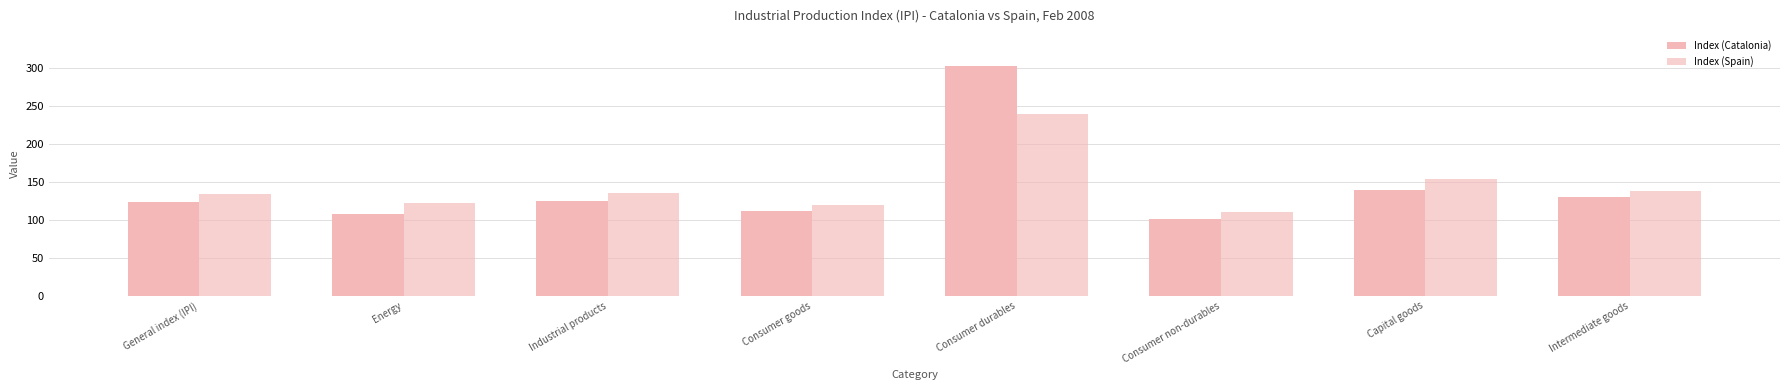

List the labels in order of Index (Catalonia) value, largest first.

Consumer durables, Capital goods, Intermediate goods, Industrial products, General index (IPI), Consumer goods, Energy, Consumer non-durables